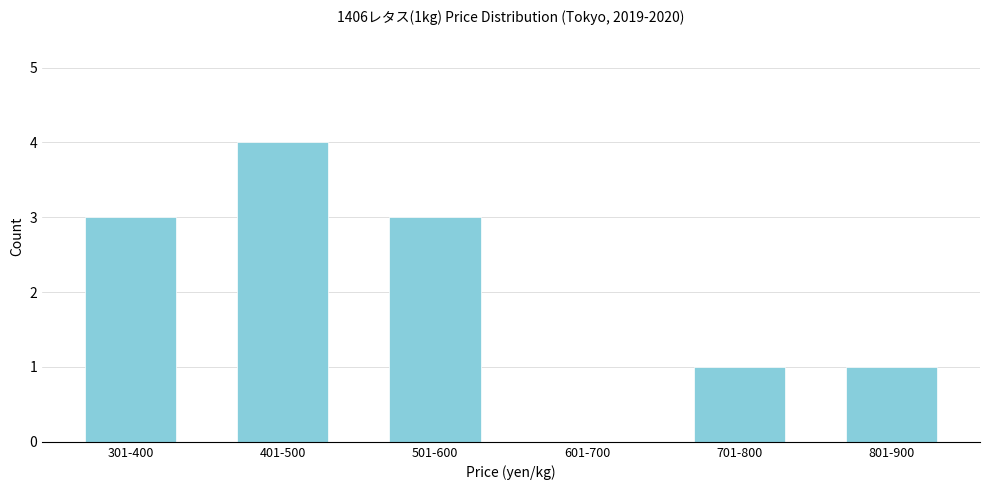

Reading left to right, transcribe all the data shown in this chart.

301-400=3	401-500=4	501-600=3	601-700=0	701-800=1	801-900=1